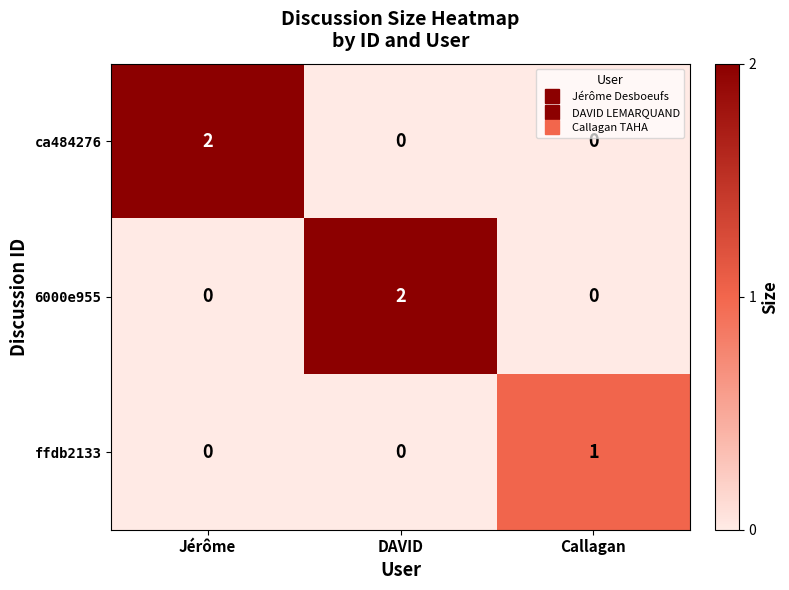

At how many categories does at least one series exceed 0?

3